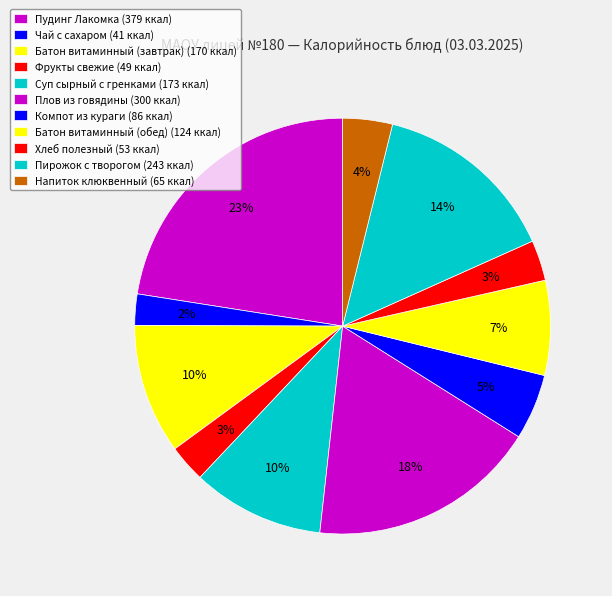

Between Батон витаминный (завтрак) and Напиток клюквенный, which is larger?

Батон витаминный (завтрак)